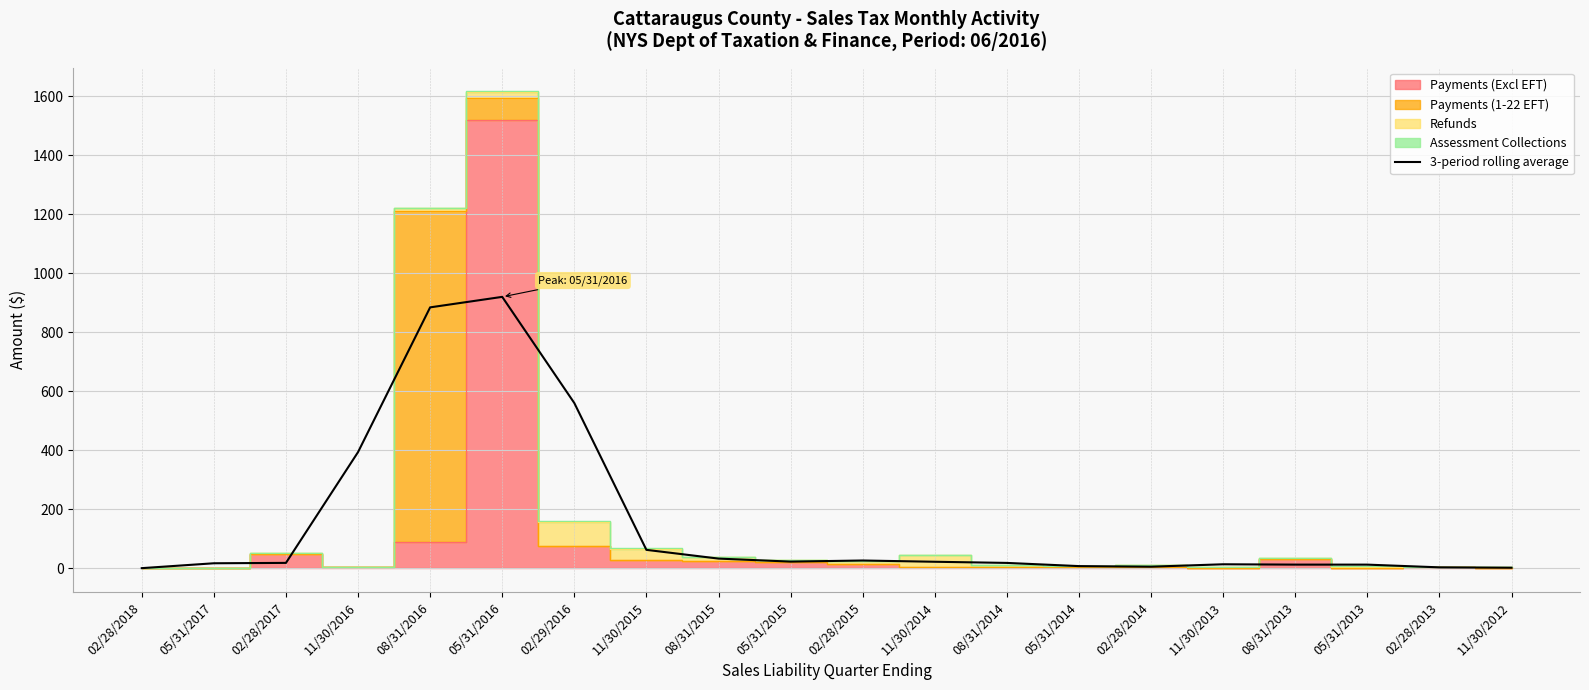

List the labels in order of value, smallest first.

02/28/2018, 11/30/2012, 02/28/2013, 02/28/2014, 05/31/2014, 05/31/2013, 08/31/2013, 11/30/2013, 05/31/2017, 08/31/2014, 02/28/2017, 11/30/2014, 05/31/2015, 02/28/2015, 08/31/2015, 11/30/2015, 11/30/2016, 02/29/2016, 08/31/2016, 05/31/2016